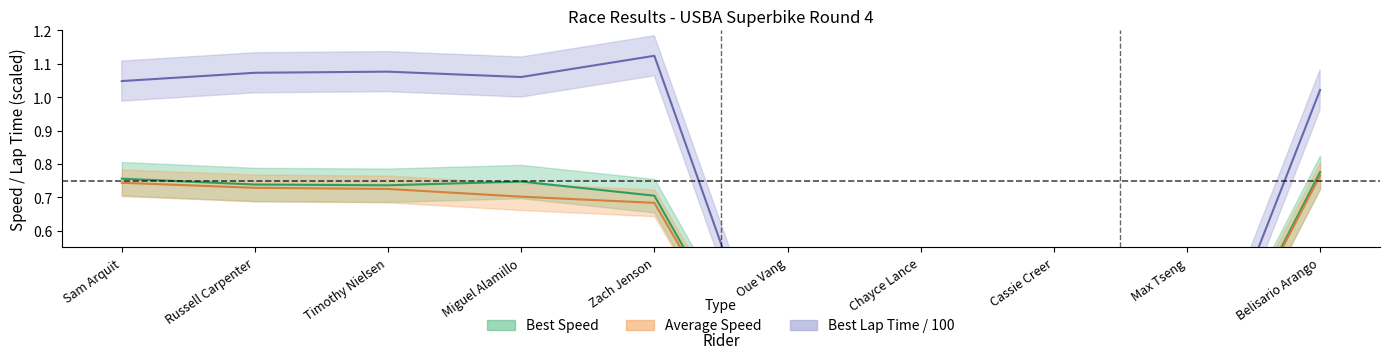

How many positive values does the Best Lap time series have?

6